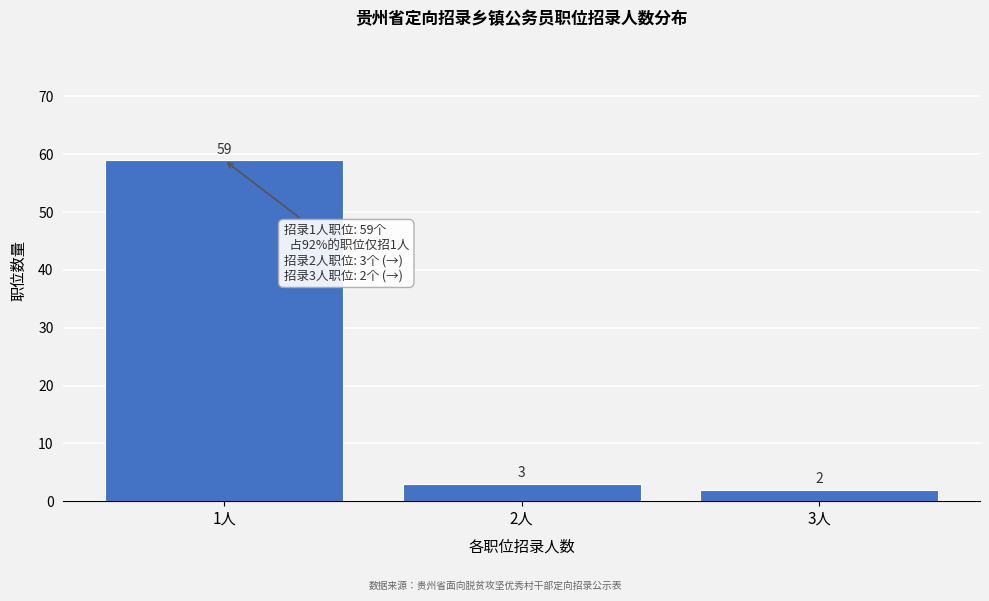

Reading right to left, what are all the values shown in this chart?

3人=2	2人=3	1人=59